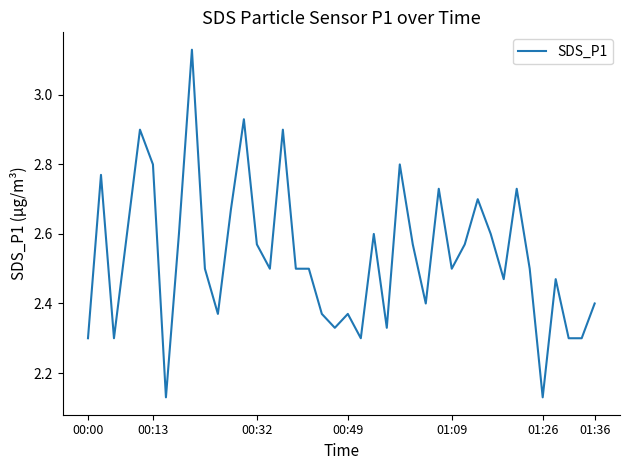

Does the chart have visible grid lines?

No